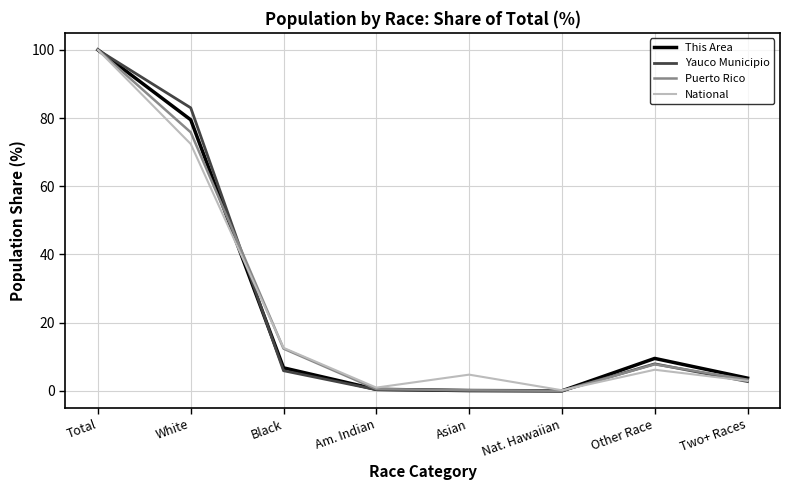

What are all the series names shown in the legend?

This Area, Yauco Municipio, Puerto Rico, National